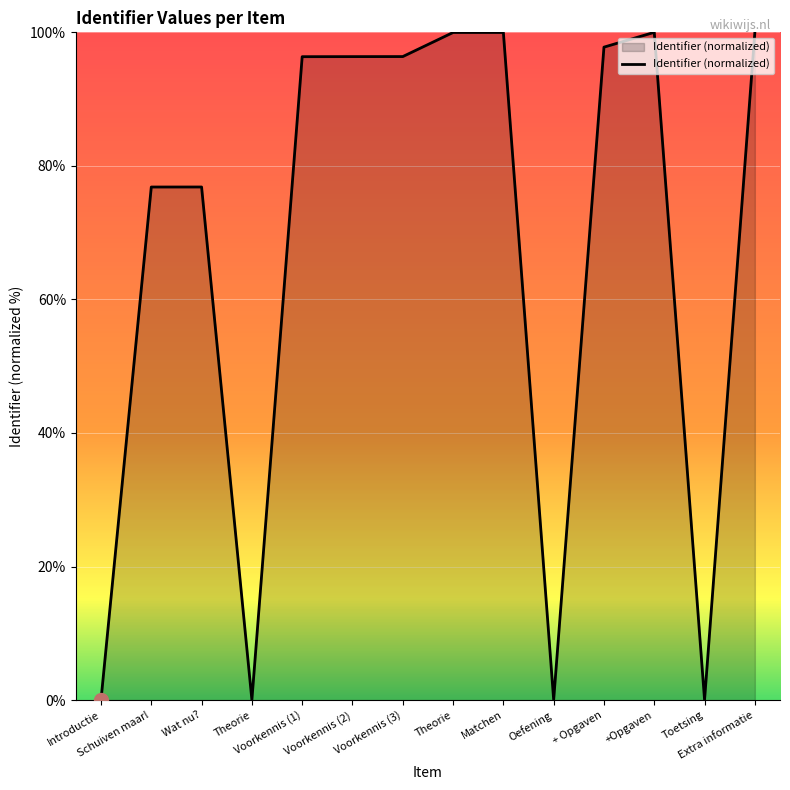

The value at Wat nu? is 76.8. True or false?

True